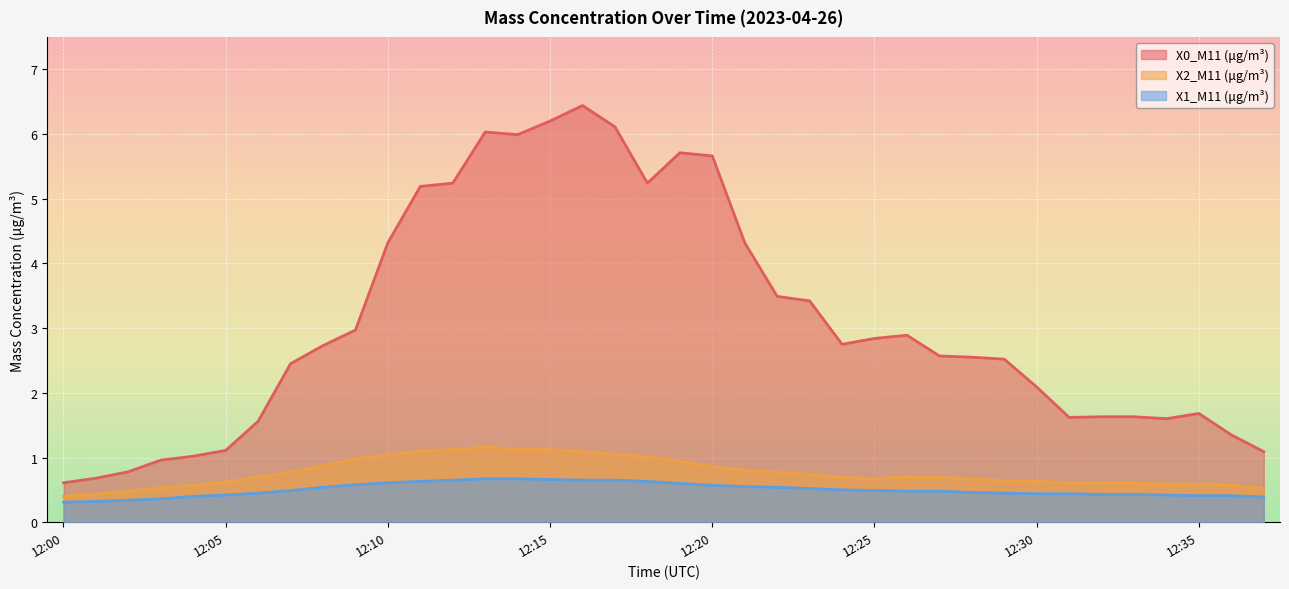

Between 12:17 and 12:02, which is larger?

12:17